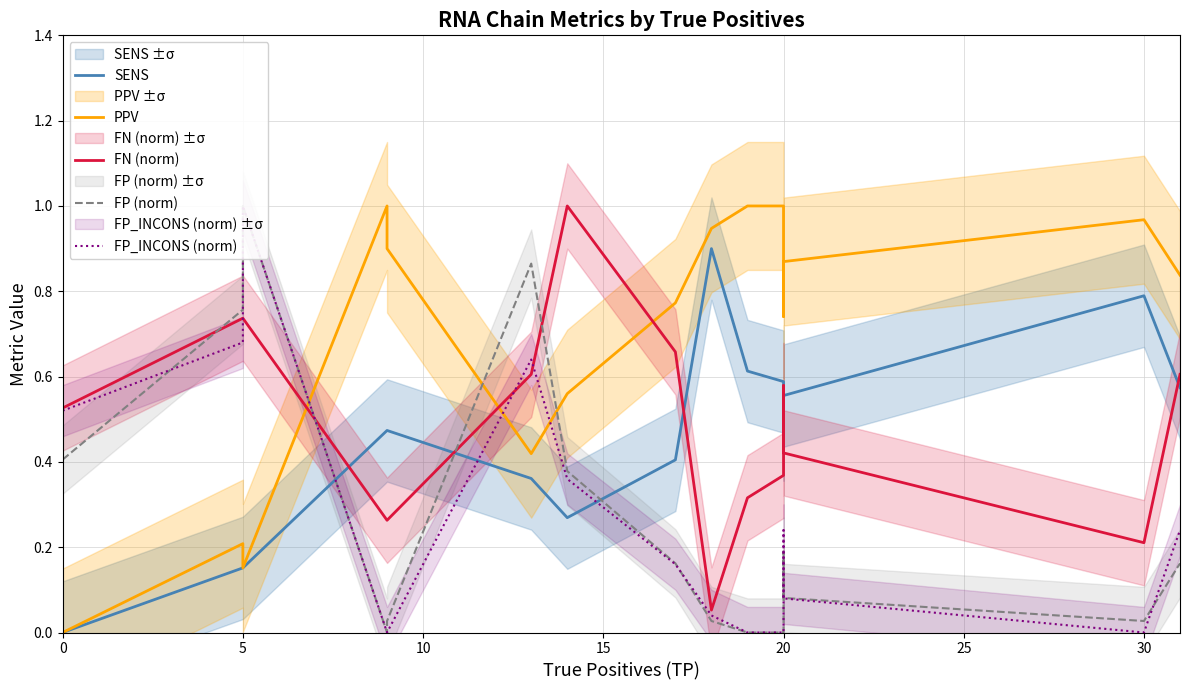

In PPV, how many points are lower than both neighbors (excluding endpoints)?

3